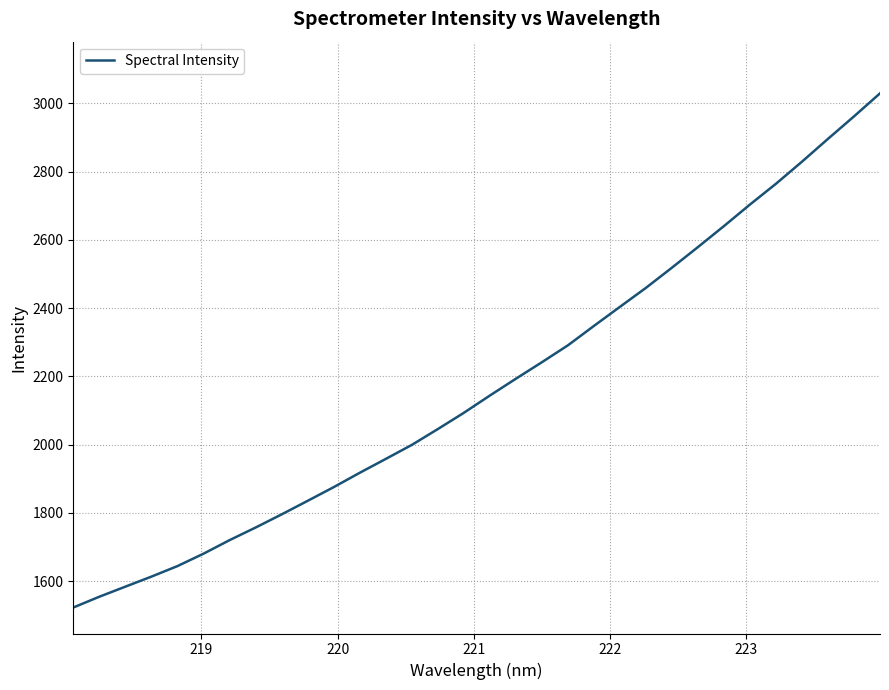

What is the difference between the maximum and minimum values?

1506.8